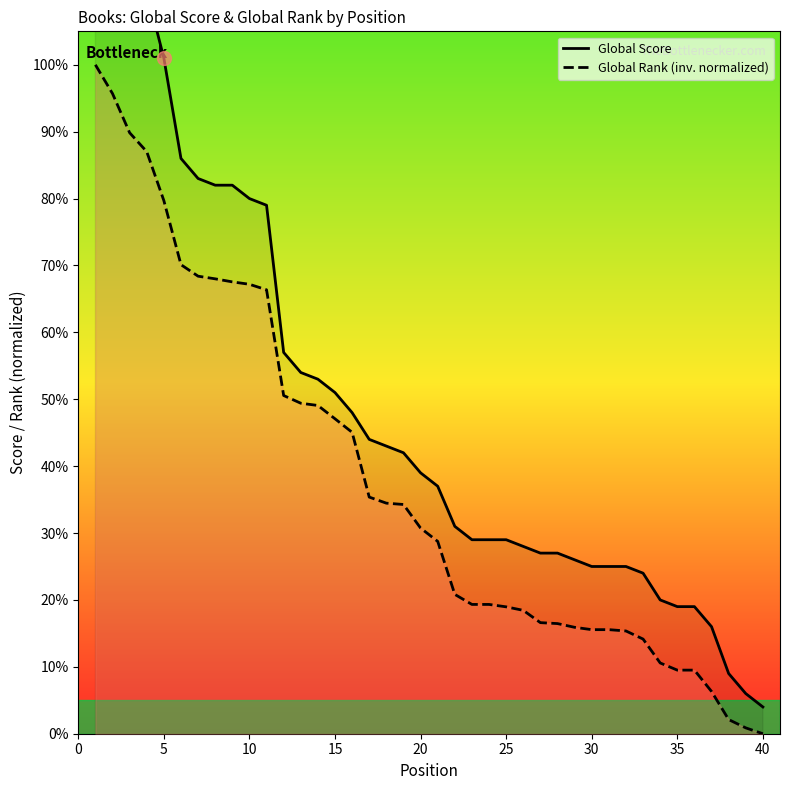

Is it true that Global Rank (inv. normalized) equals 47.1 at 15?

True